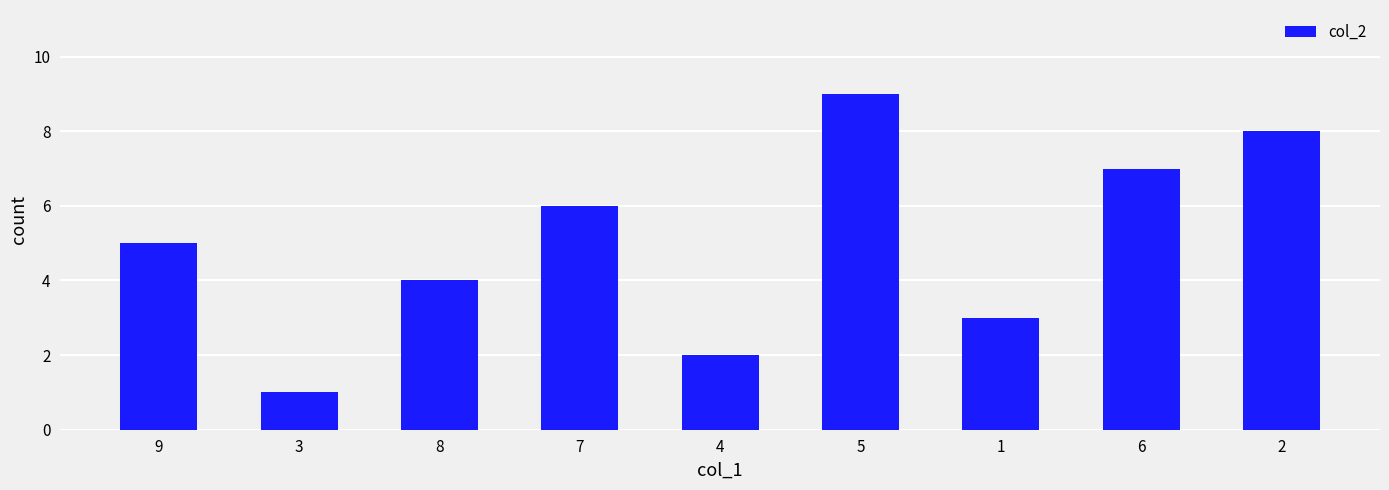

Does the chart contain any negative values?

No